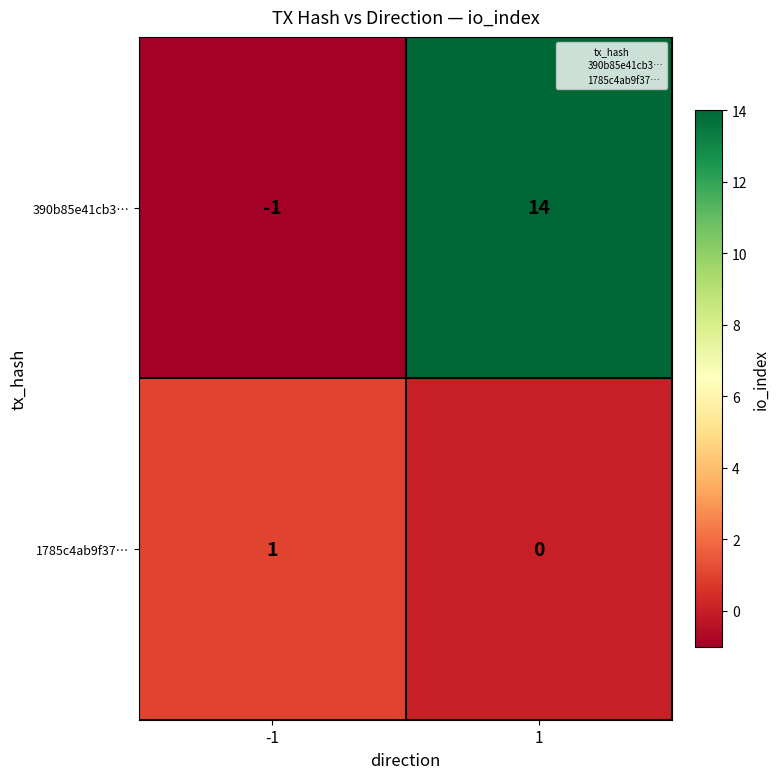

Between -1 and 1, which series saw the biggest shift?

390b85e41cb3…